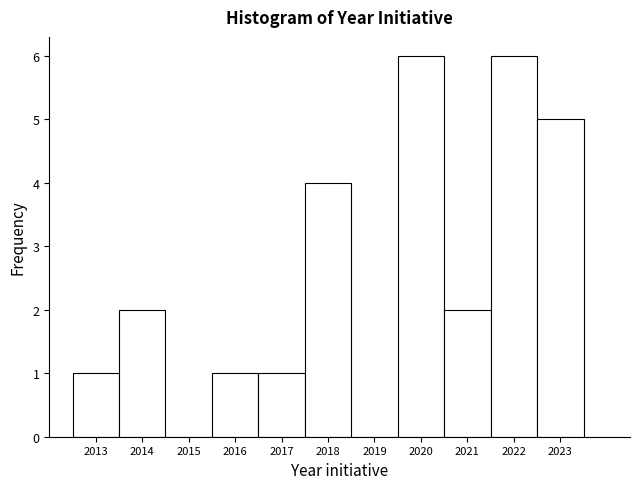

Reading left to right, transcribe this chart: for each bar, give the range it covers on the x-axis and its height. The values are not printed on the chart, so give them approximately, as read against the axis.

2012.5 to 2013.5: 1
2013.5 to 2014.5: 2
2014.5 to 2015.5: 0
2015.5 to 2016.5: 1
2016.5 to 2017.5: 1
2017.5 to 2018.5: 4
2018.5 to 2019.5: 0
2019.5 to 2020.5: 6
2020.5 to 2021.5: 2
2021.5 to 2022.5: 6
2022.5 to 2023.5: 5